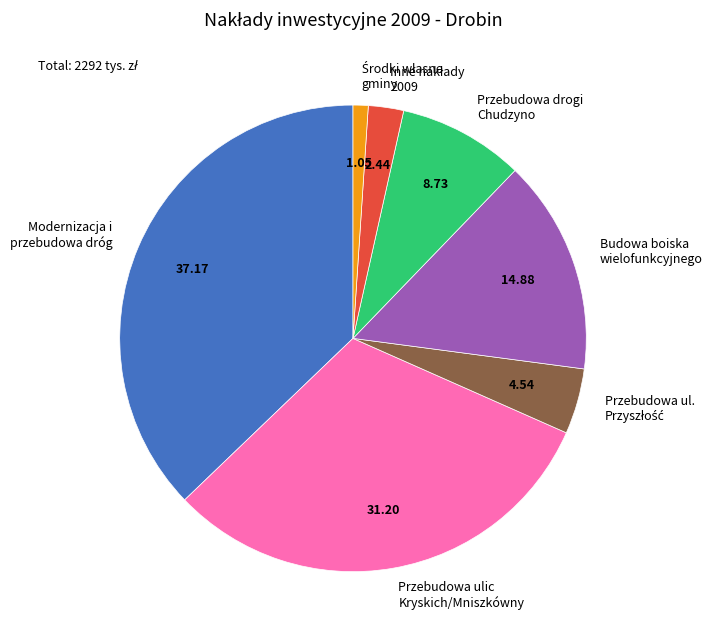

How many segments does this pie chart have?

7